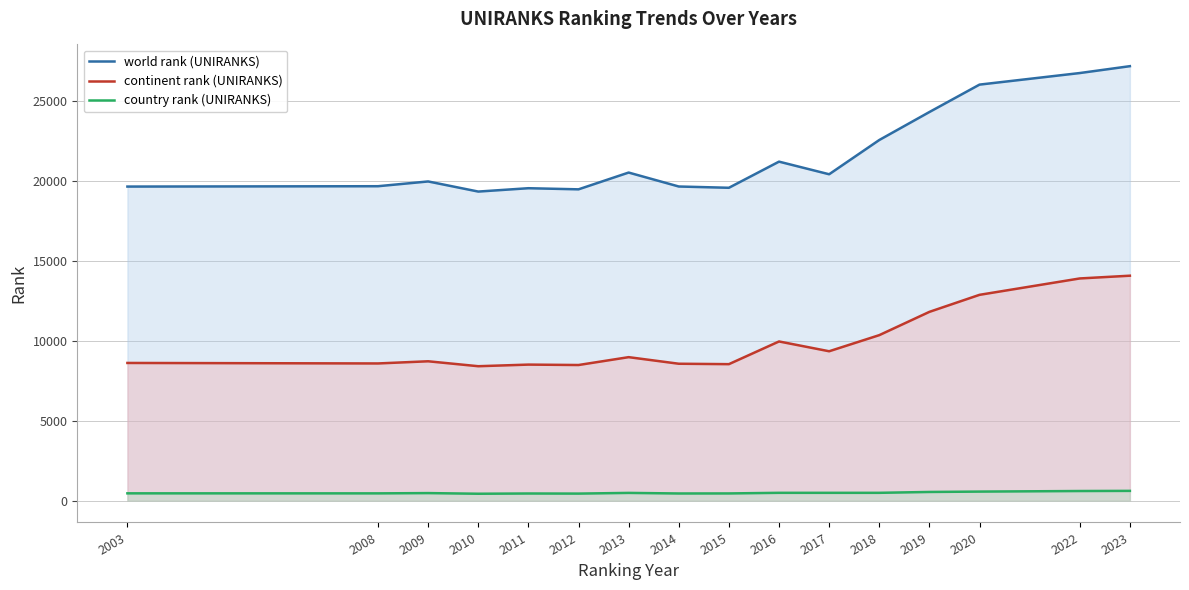

Reading right to left, extract all data points from this chart.

world rank (UNIRANKS): 27194	26764	26040	24324	22573	20430	21220	19584	19664	20537	19487	19557	19347	19980	19682	19660
continent rank (UNIRANKS): 14082	13910	12885	11819	10362	9354	9967	8547	8573	8985	8493	8519	8418	8727	8591	8622
country rank (UNIRANKS): 617	608	572	549	495	495	495	457	454	490	447	453	438	478	461	463